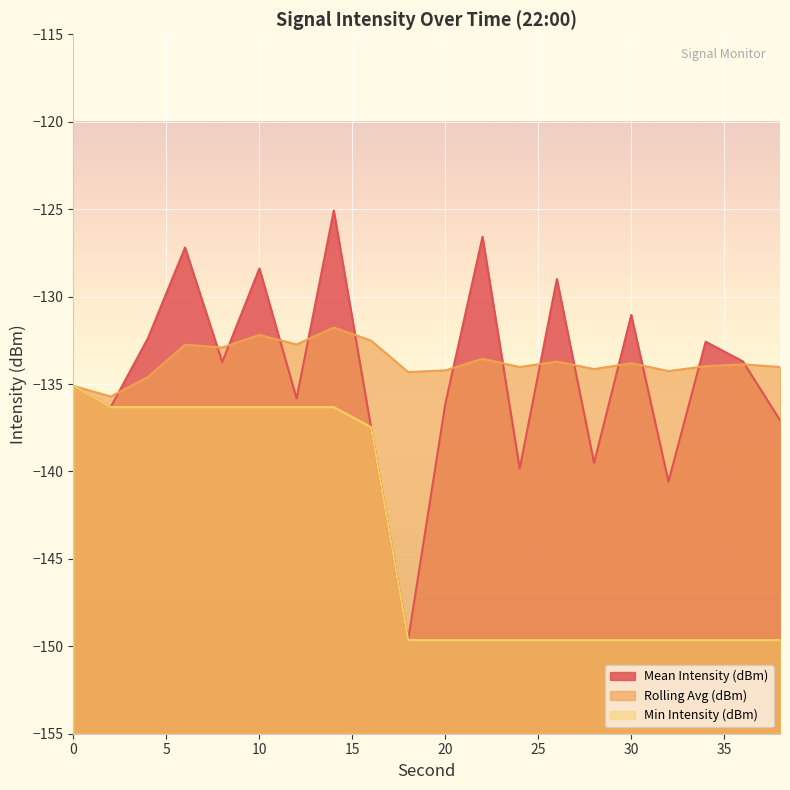

Count the number of categories in the chart.

20